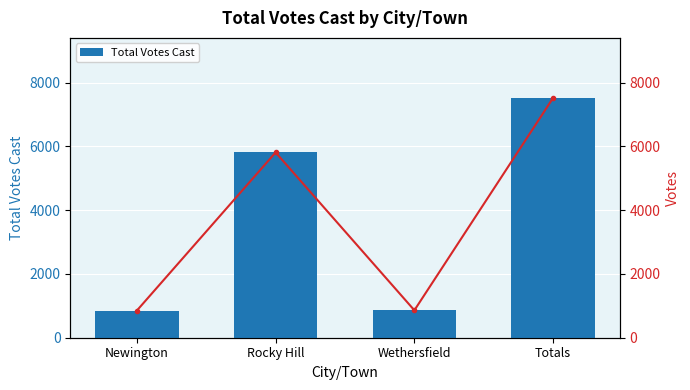

How many categories are shown in the chart?

4